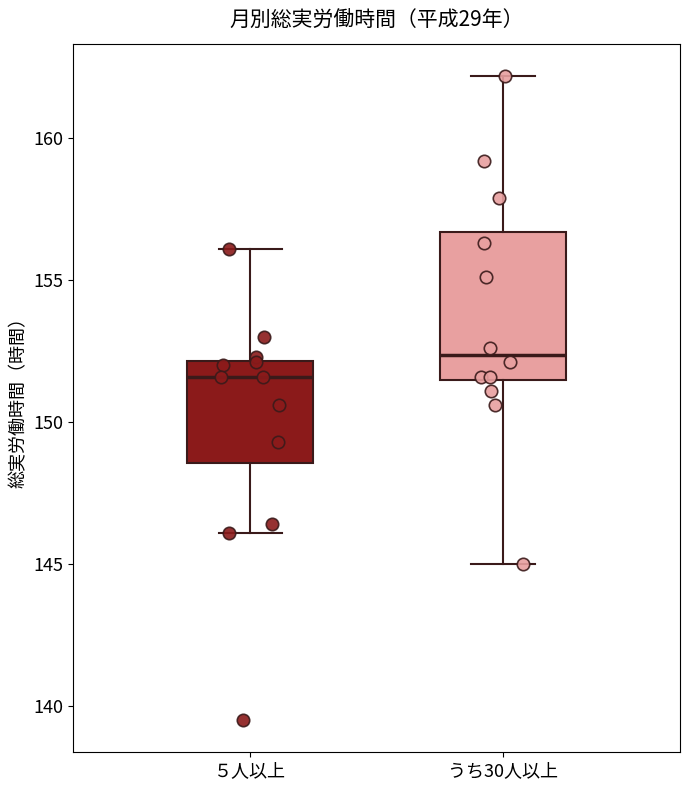

Where is the upper edge of the box for ５人以上 on the y-axis? The values are not printed on the chart, so give them approximately, as read against the axis.

152.0